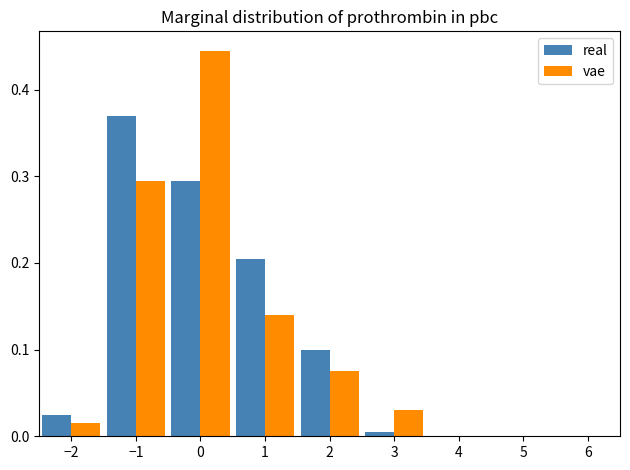

Reading left to right, transcribe this chart: for each range on the x-axis, give the height of each series' bar. The values are not printed on the chart, so give them approximately, as read against the axis.

-2.5 to -1.5: real=0.03	vae=0.02
-1.5 to -0.5: real=0.37	vae=0.30
-0.5 to 0.5: real=0.30	vae=0.45
0.5 to 1.5: real=0.21	vae=0.14
1.5 to 2.5: real=0.10	vae=0.08
2.5 to 3.5: real=under 0.01	vae=0.03
3.5 to 4.5: real=0	vae=0
4.5 to 5.5: real=0	vae=0
5.5 to 6.5: real=0	vae=0